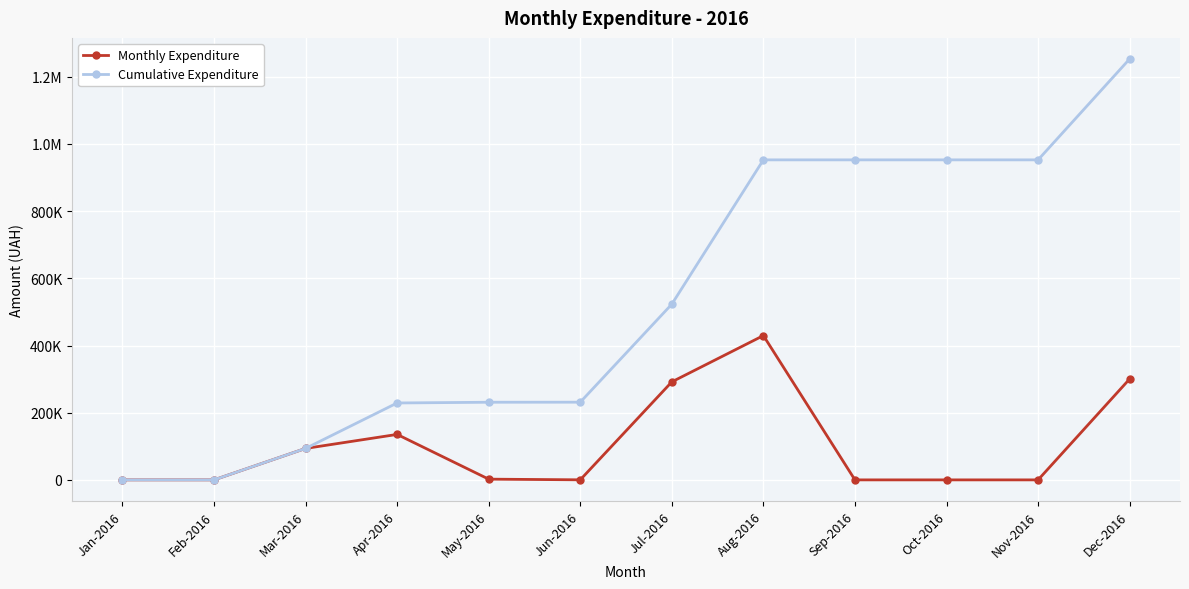

What is the difference between the maximum and minimum values in the Monthly Expenditure series?

429615.2